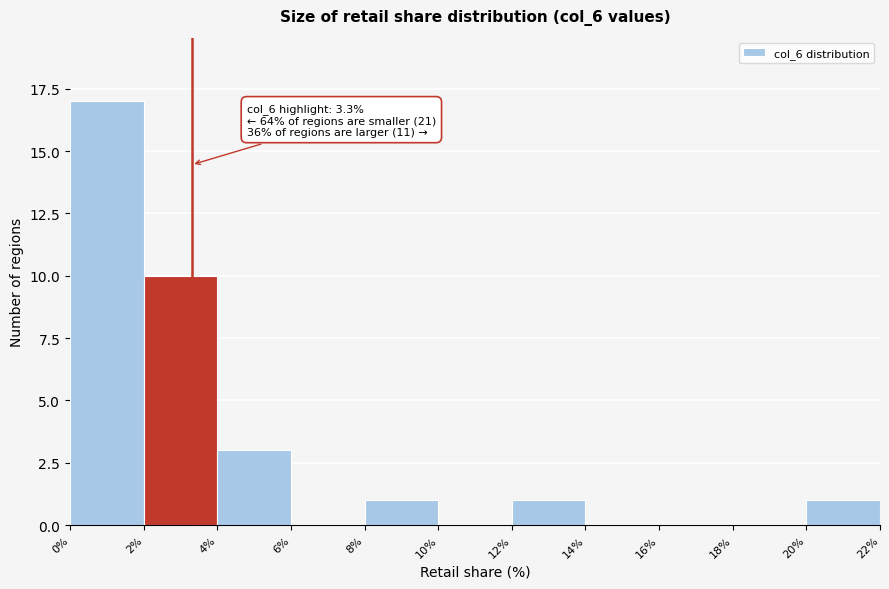

Over which range of the x-axis is the bar tallest?

0% to 2%